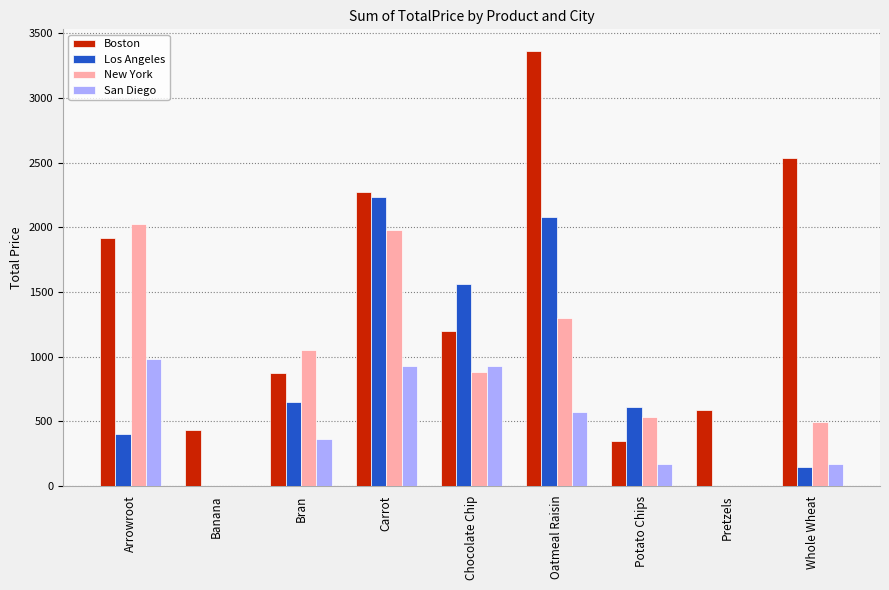

How many groups of bars are there?

9